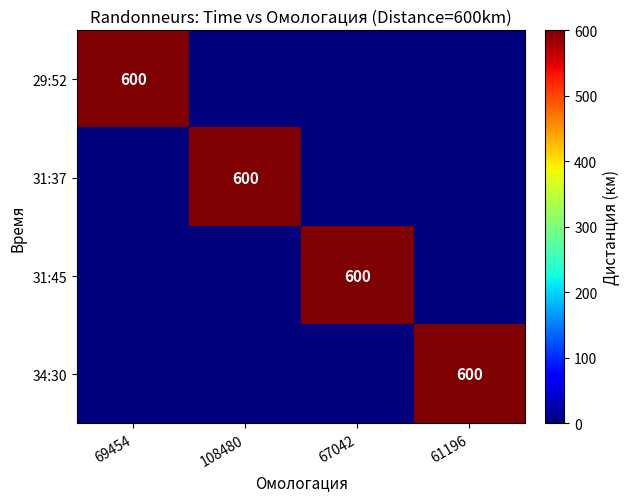

How many data points in 31:45 are above 0?

1